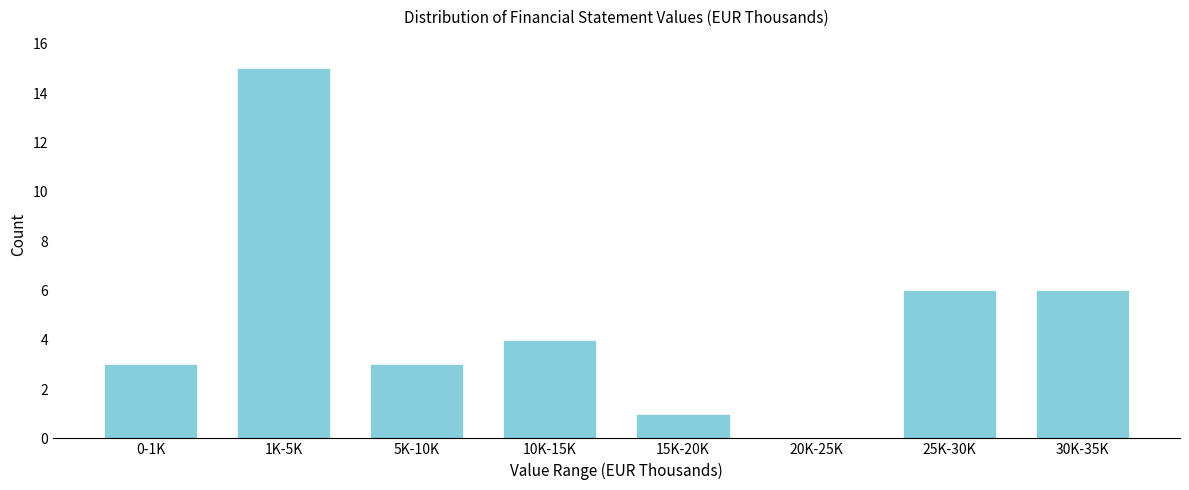

Reading right to left, extract all data points from this chart.

30K-35K=6	25K-30K=6	20K-25K=0	15K-20K=1	10K-15K=4	5K-10K=3	1K-5K=15	0-1K=3